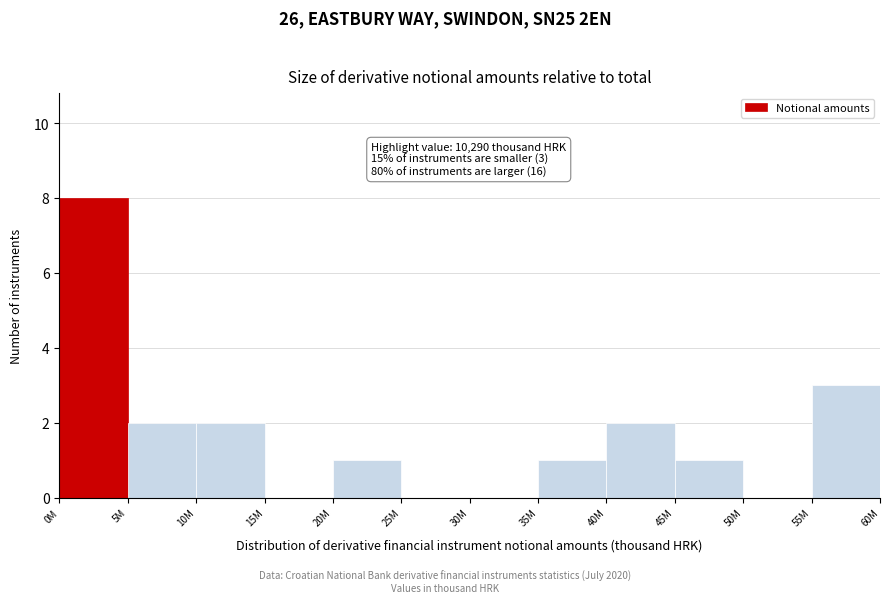

Reading left to right, list all the values displayed in this chart.

0M=8	5M=2	10M=2	15M=0	20M=1	25M=0	30M=0	35M=1	40M=2	45M=1	50M=0	55M=3